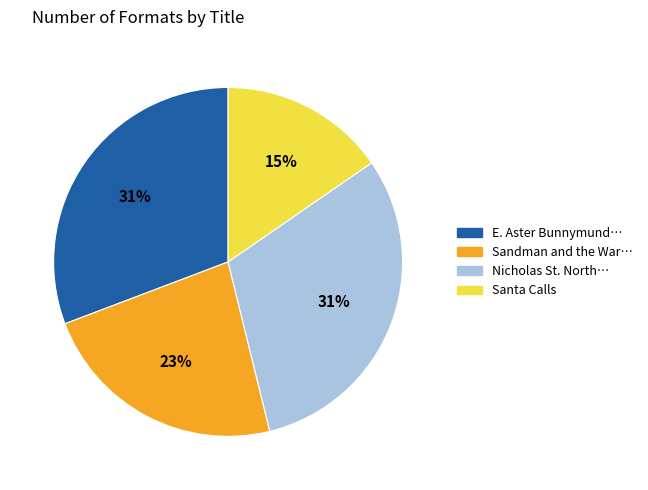

To the nearest percent, what is the average slice percentage?

25%